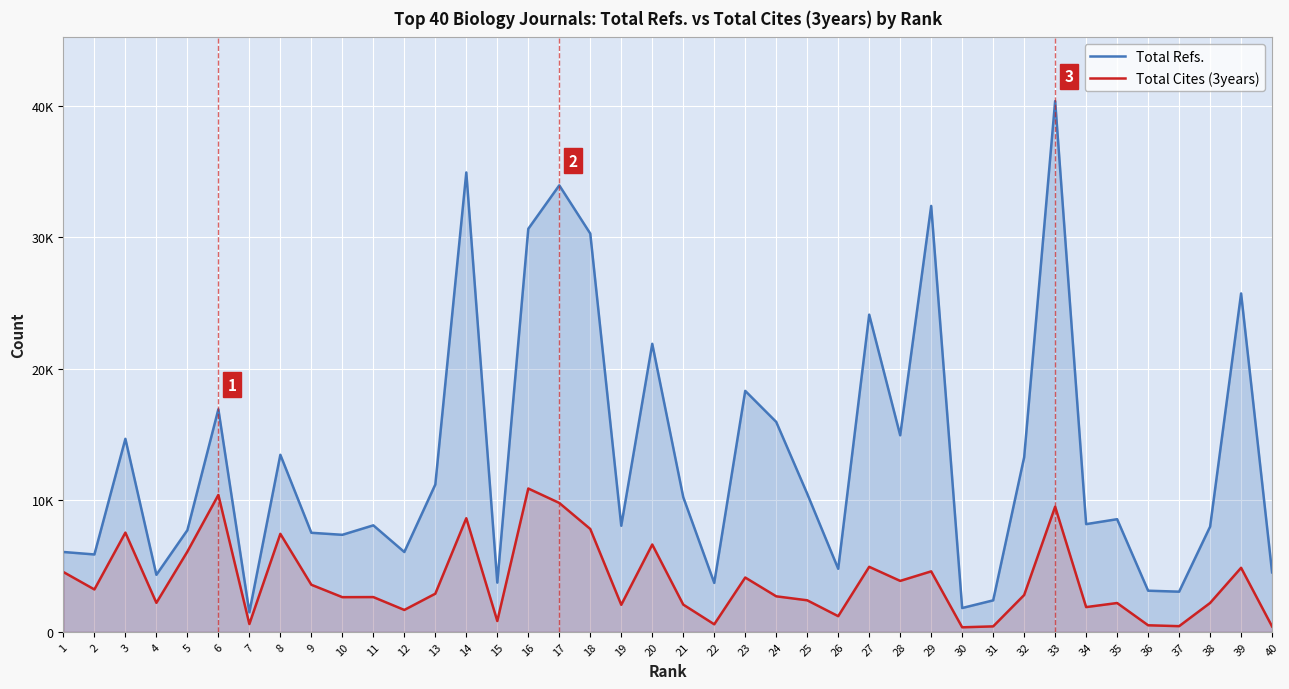

What is the value of the Total Cites (3years) point at the 25th from the left?

2397